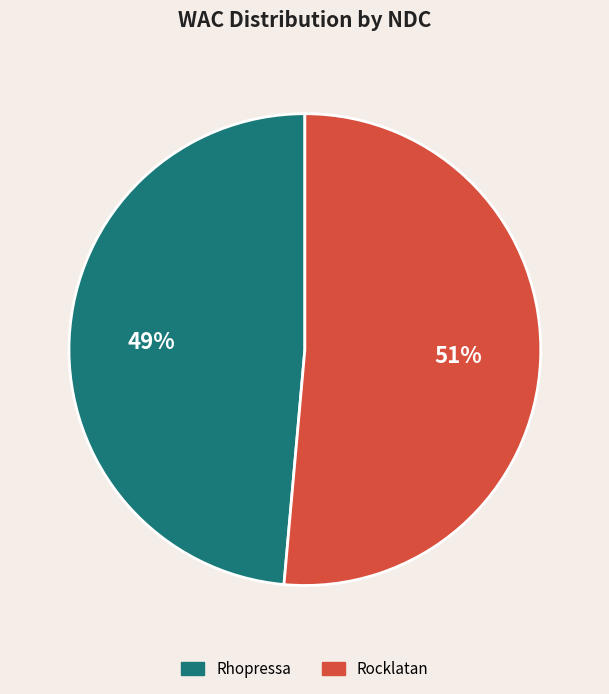

How many slices are in this pie chart?

2